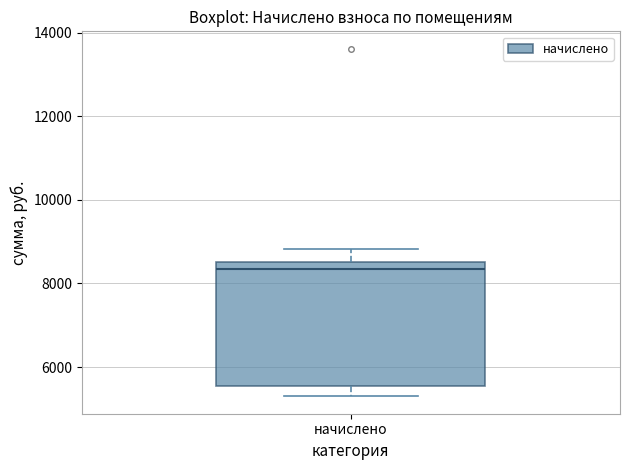

Transcribe this box plot: give where the median line is, the range the box spans, and where the two whiskers end, as read against the y-axis. The values are not printed on the chart, so give them approximately, as read against the axis.

median 8400, box 5600 to 8600, whiskers 5200 to 8800